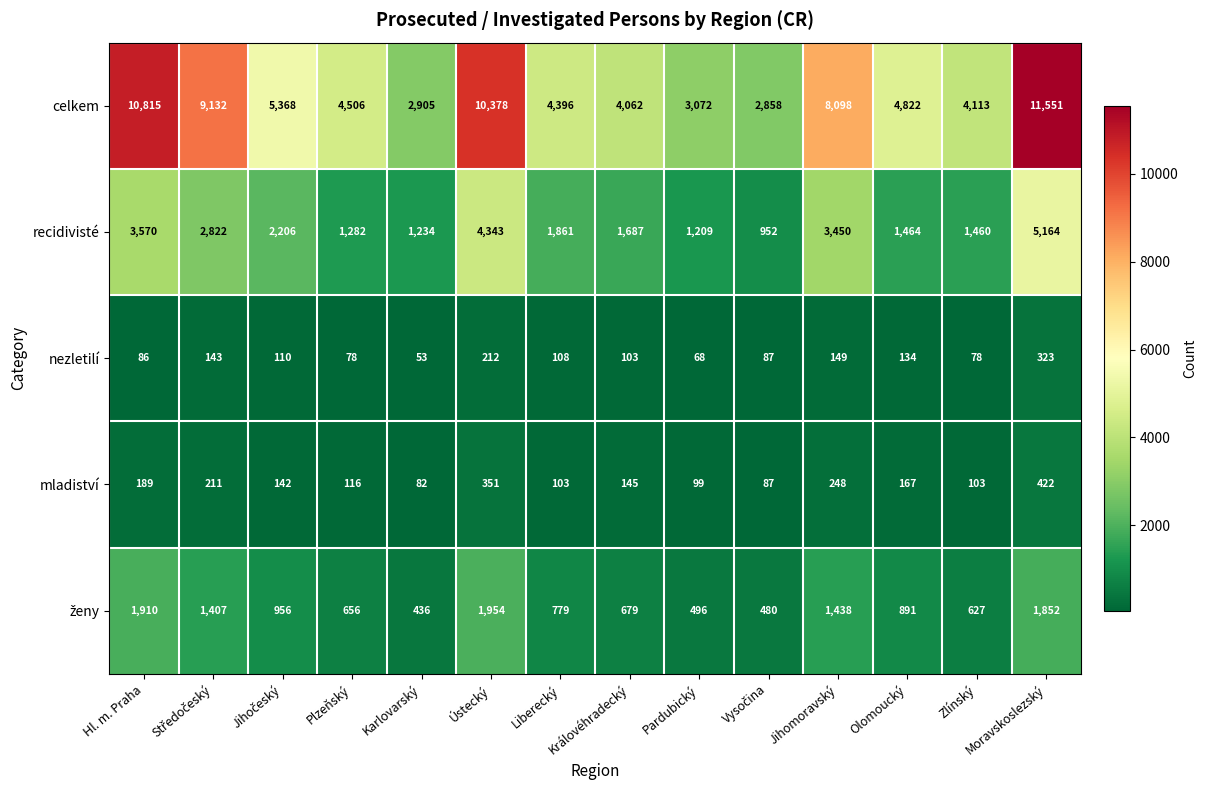

Which series has the largest total across all categories?

celkem